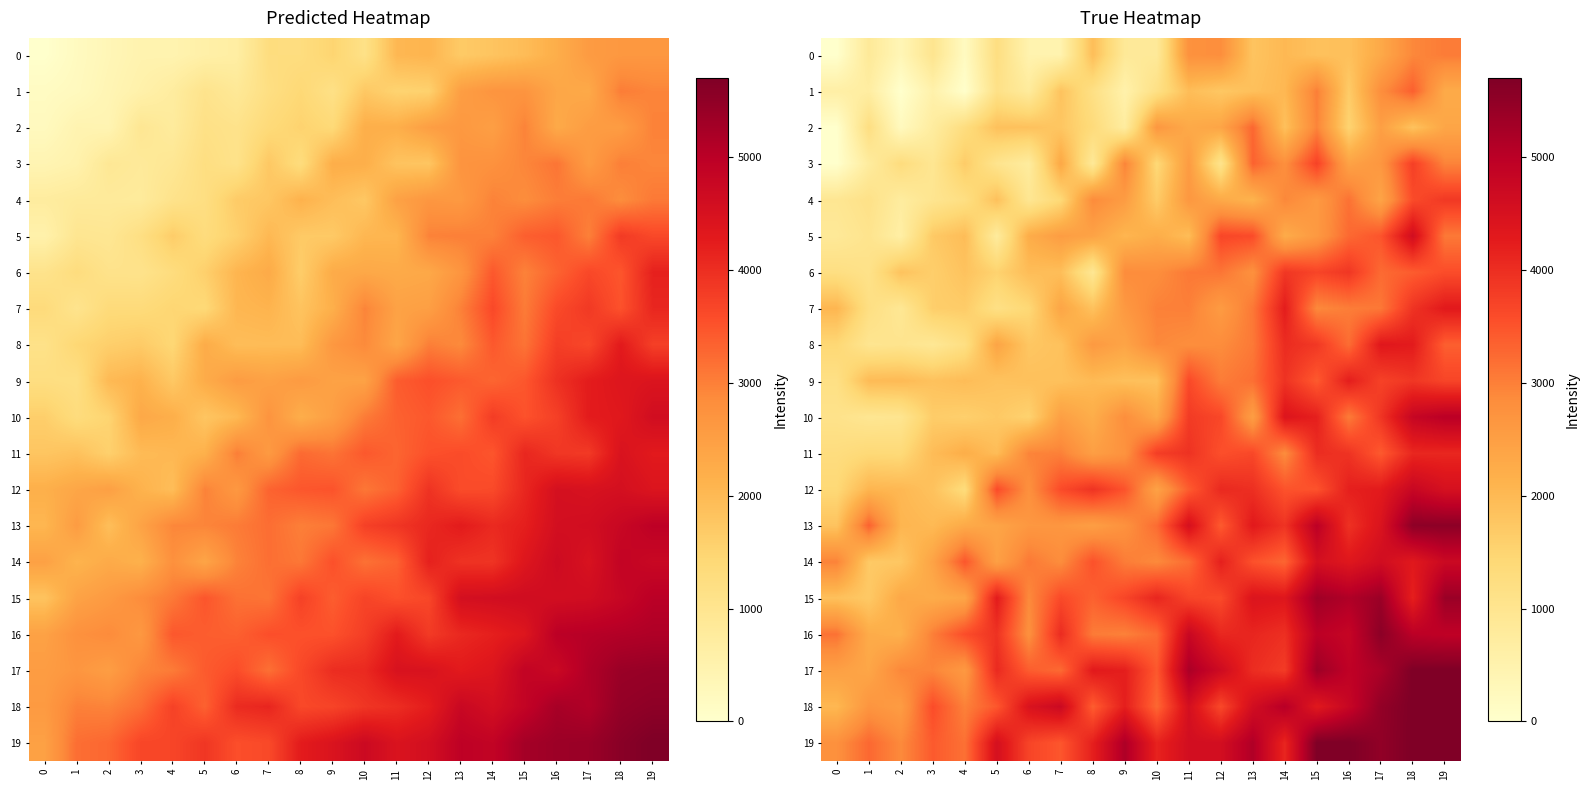

The 18 series shows 5704.0 at 19. True or false?

True